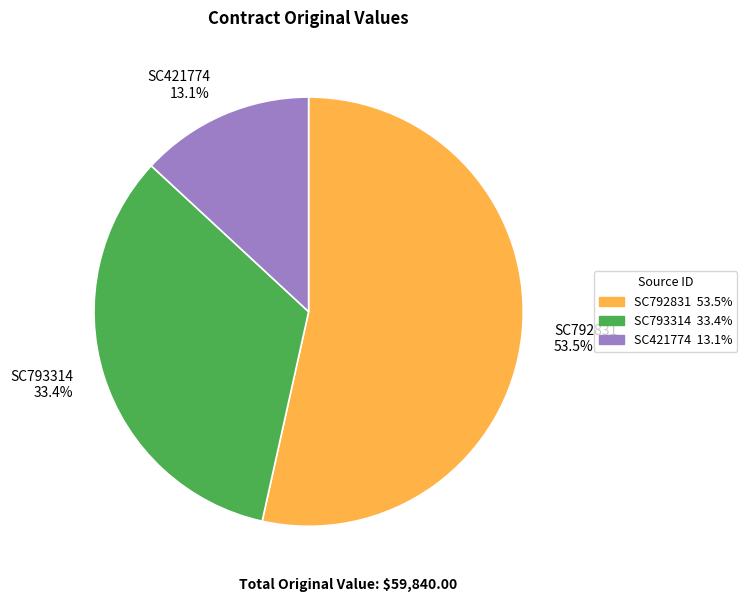

Does SC792831 account for over 50% of the chart?

Yes